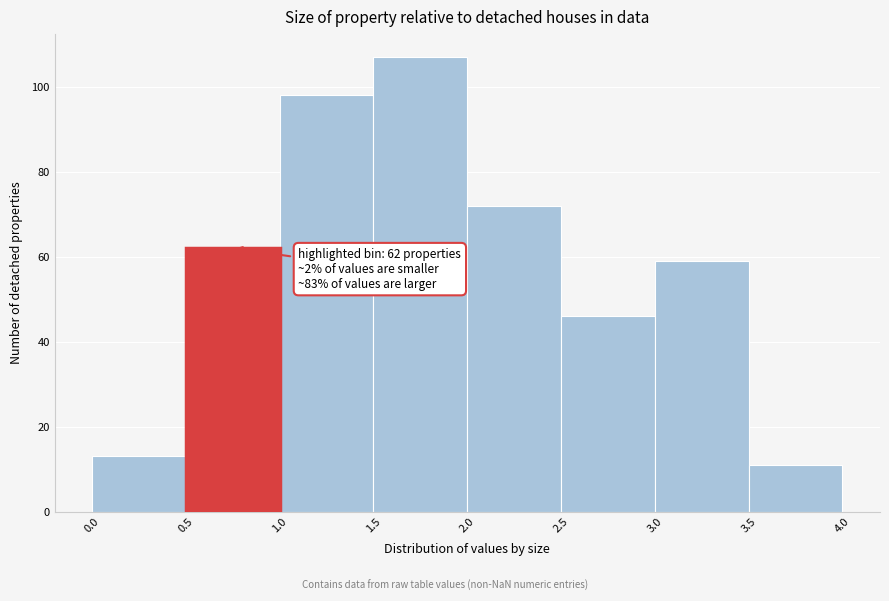

Over which range of the x-axis is the bar tallest?

1.5 to 2.0